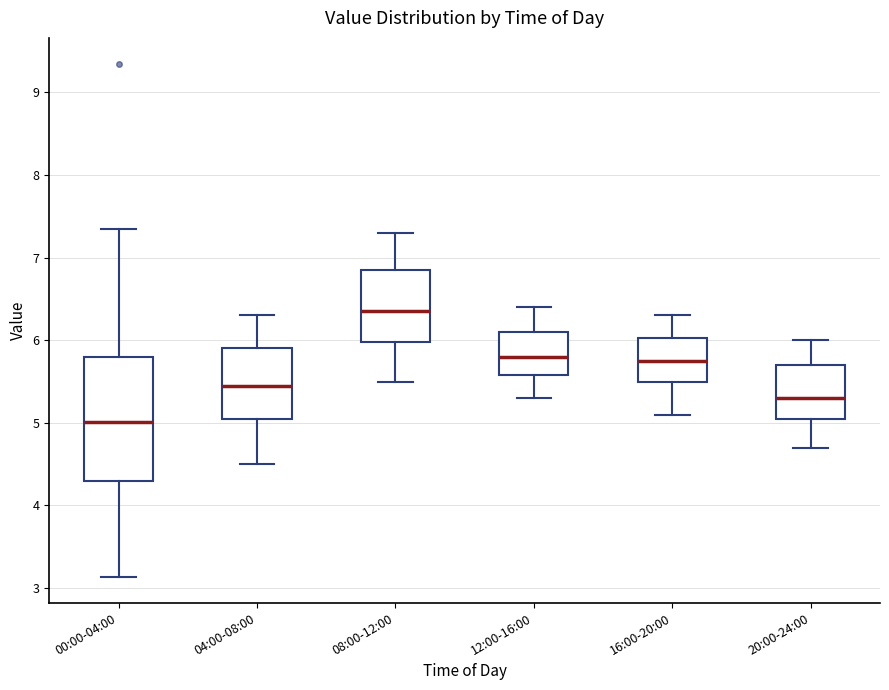

Which box's median line is the highest?

08:00-12:00